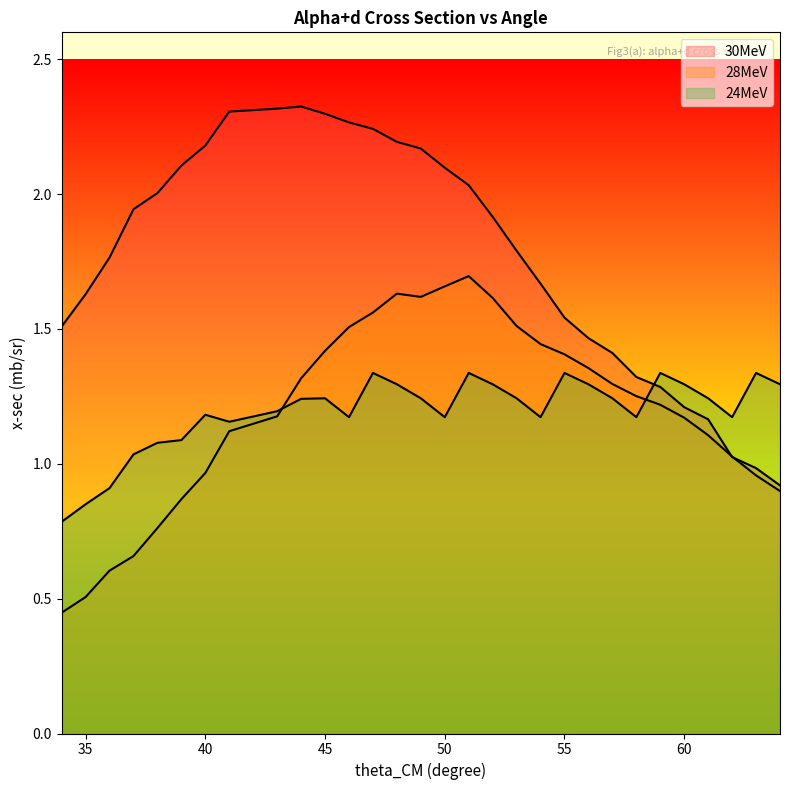

Reading left to right, transcribe all the data shown in this chart.

30MeV: 34=1.5	35=1.6	36=1.8	37=1.9	38=2.0	39=2.1	40=2.2	41=2.3	43=2.3	44=2.3	45=2.3	46=2.3	47=2.2	48=2.2	49=2.2	50=2.1	51=2.0	52=1.9	53=1.8	54=1.7	55=1.5	56=1.5	57=1.4	58=1.3	59=1.3	60=1.2	61=1.2	62=1.0	63=1.0	64=0.9
28MeV: 34=0.4	35=0.5	36=0.6	37=0.7	38=0.8	39=0.9	40=1.0	41=1.1	43=1.2	44=1.3	45=1.4	46=1.5	47=1.6	48=1.6	49=1.6	50=1.7	51=1.7	52=1.6	53=1.5	54=1.4	55=1.4	56=1.4	57=1.3	58=1.3	59=1.2	60=1.2	61=1.1	62=1.0	63=1.0	64=0.9
24MeV: 34=0.8	35=0.8	36=0.9	37=1.0	38=1.1	39=1.1	40=1.2	41=1.2	43=1.2	44=1.2	45=1.2	46=1.2	47=1.3	48=1.3	49=1.2	50=1.2	51=1.3	52=1.3	53=1.2	54=1.2	55=1.3	56=1.3	57=1.2	58=1.2	59=1.3	60=1.3	61=1.2	62=1.2	63=1.3	64=1.3